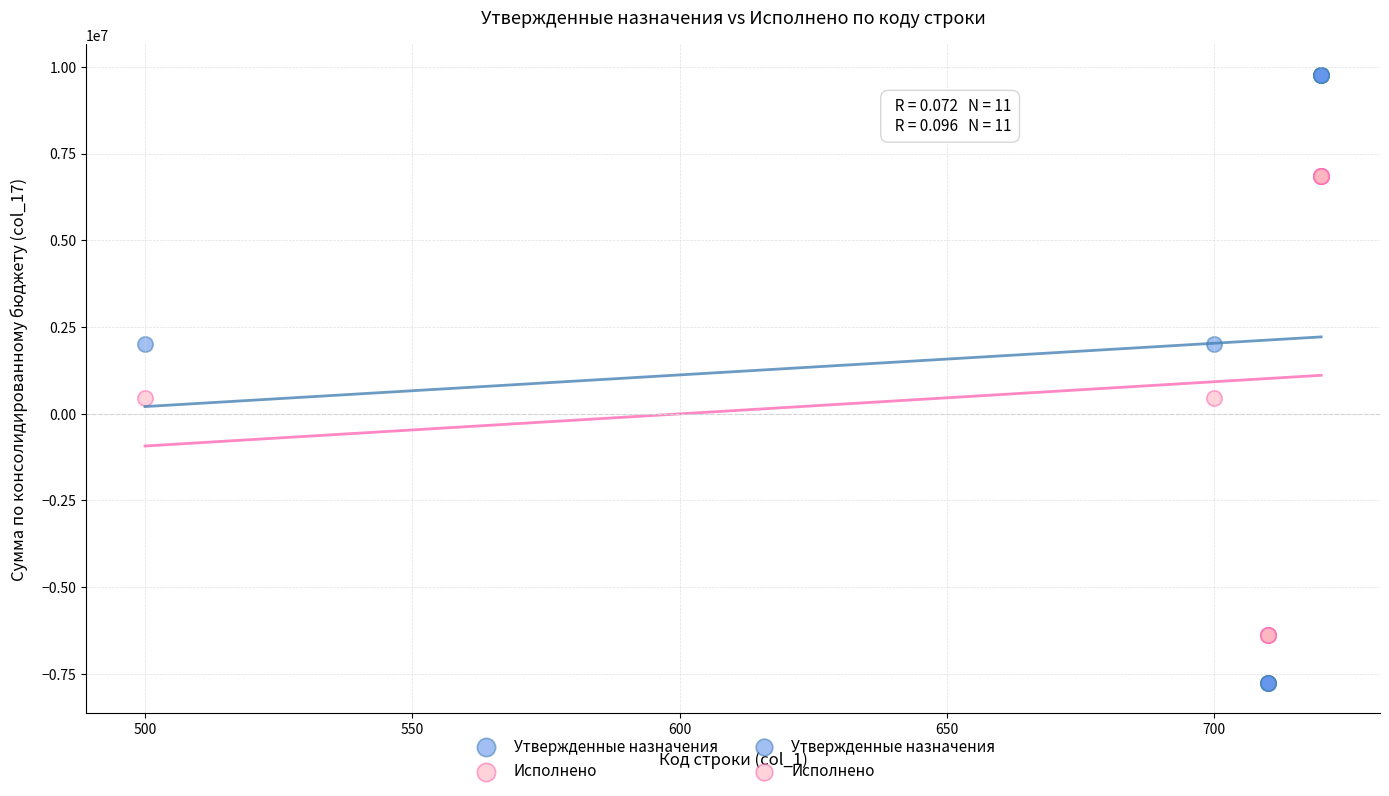

Which series reaches the minimum Y coordinate?

Утвержденные назначения